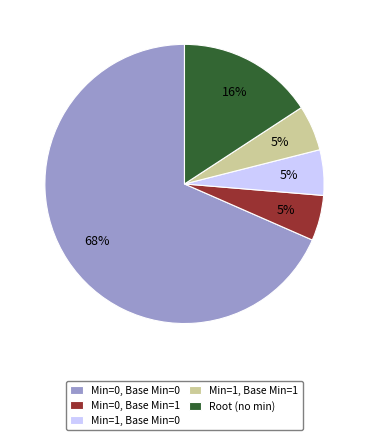

To the nearest percent, what is the average slice percentage?

20%